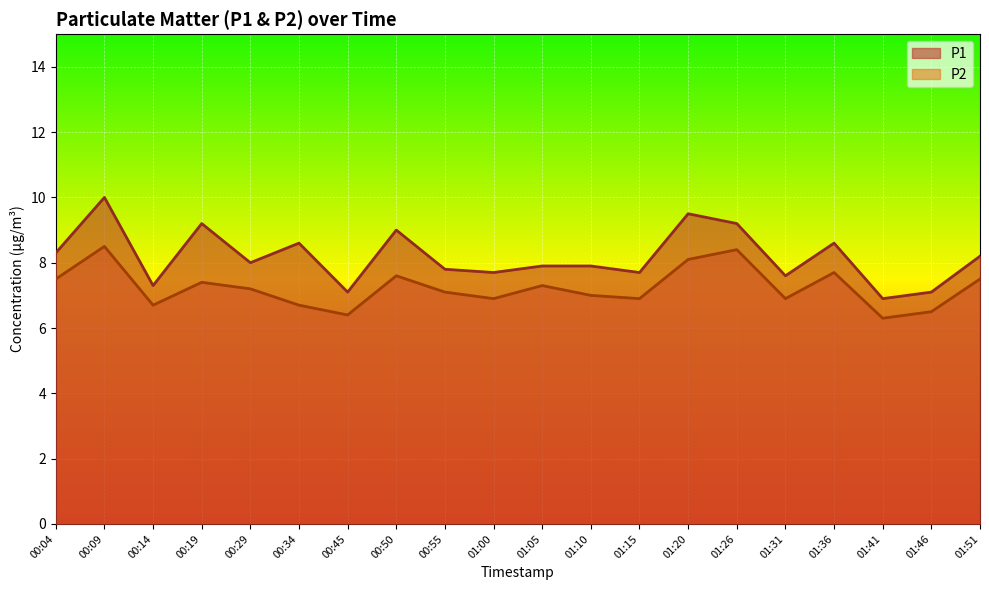

What is the spread (max minus min) of values at 00:29?

0.8